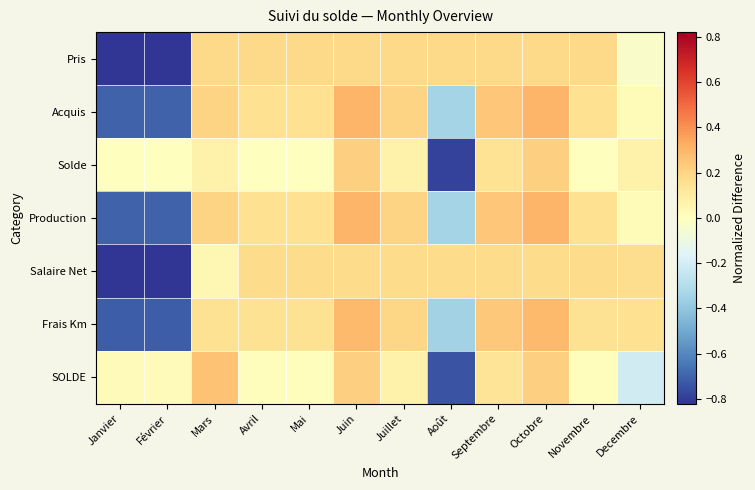

What is the difference between the highest and lowest values at Avril?

0.2